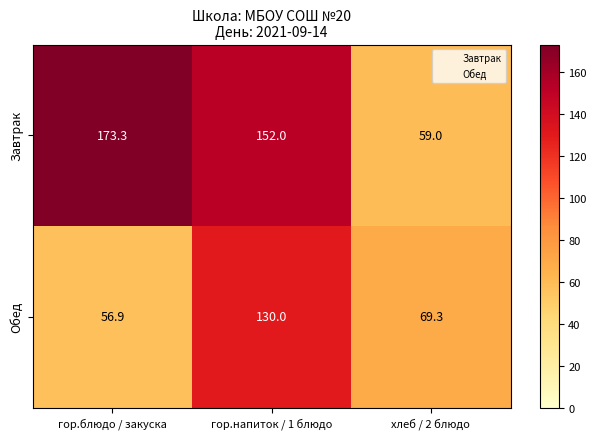

Which series has the largest total across all categories?

Завтрак